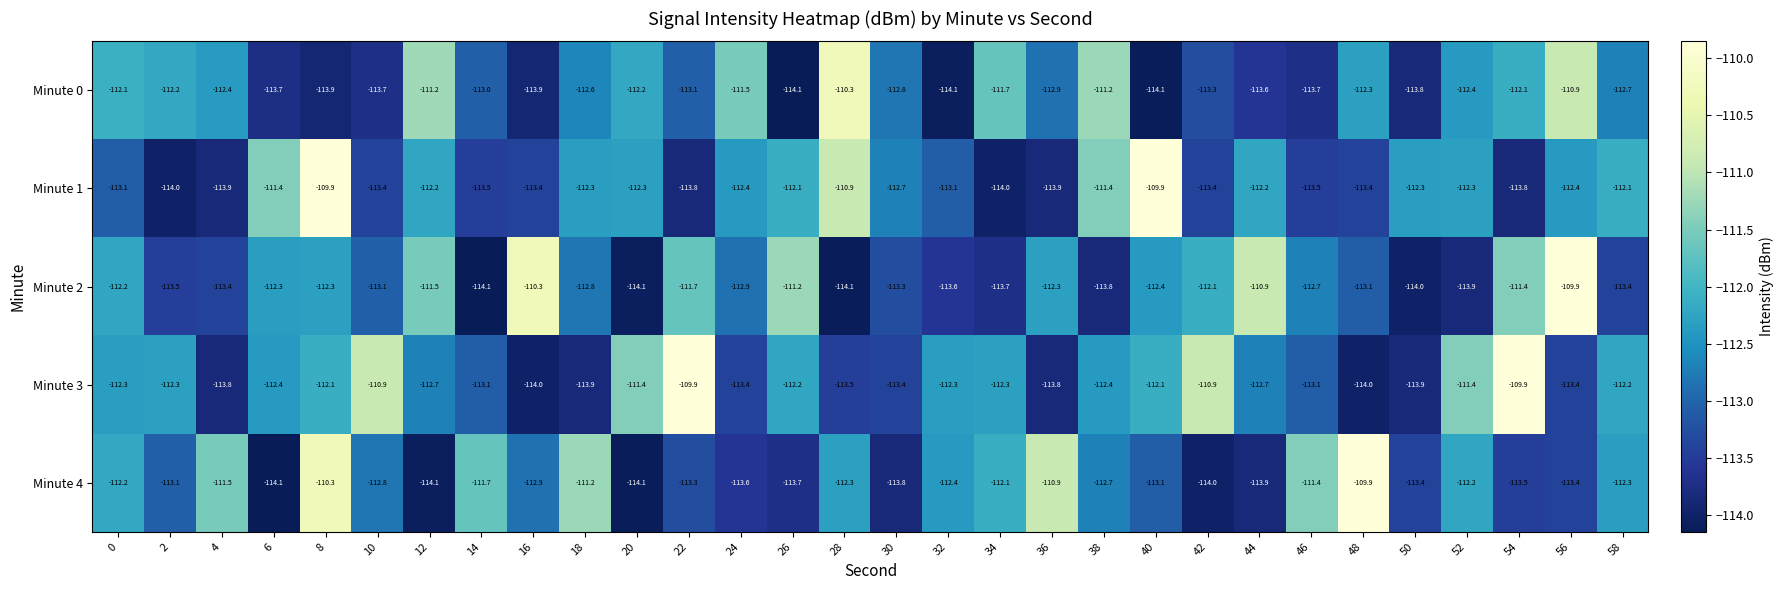

What is the highest value of the Minute 2 series?

-109.9